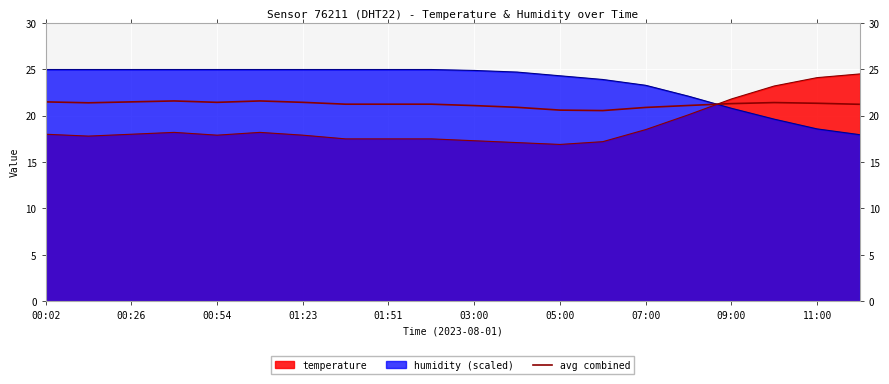

How many lines are shown in the chart?

3